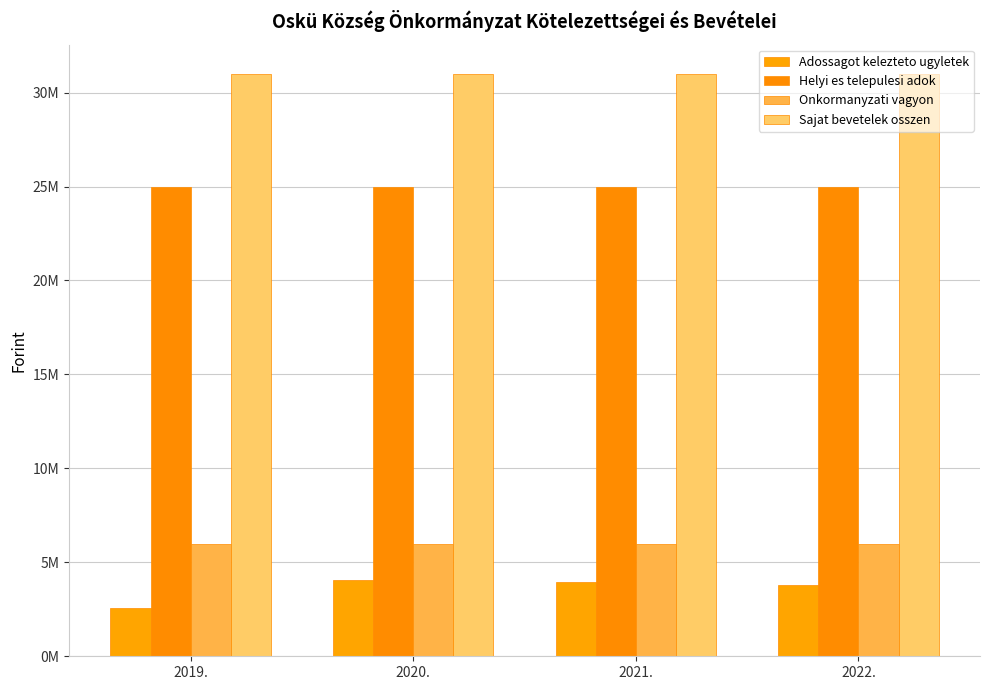

Are the bars horizontal?

No